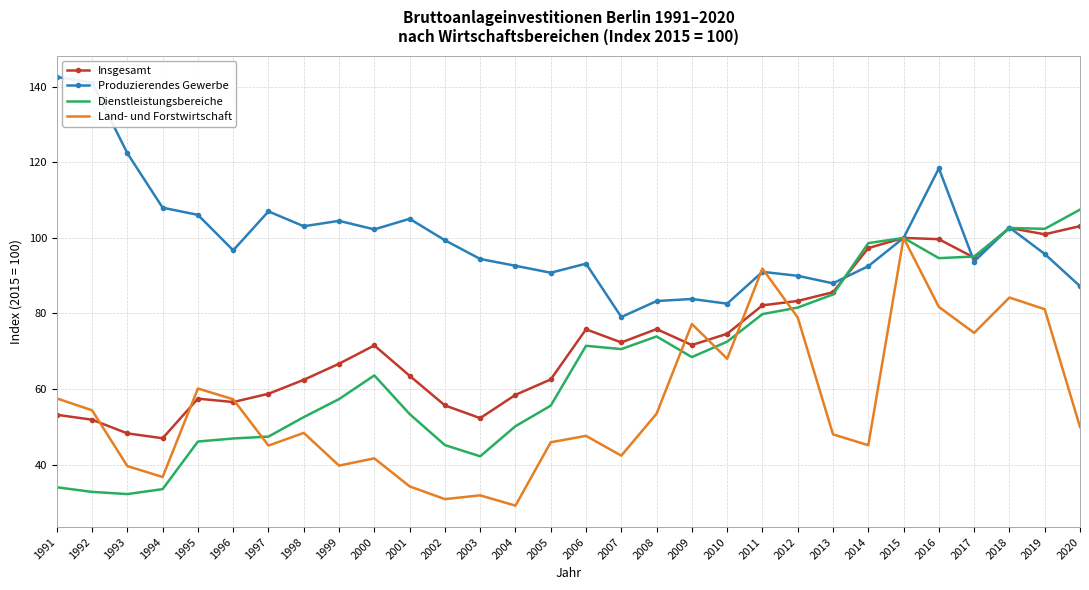

True or false: Dienstleistungsbereiche has a value of 160.8 at 2019.

False